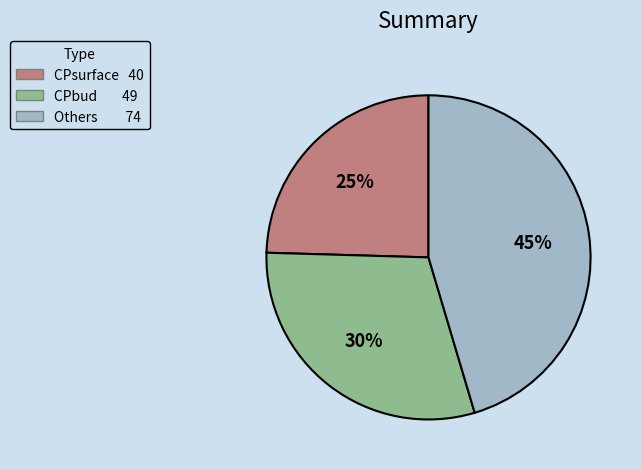

What percentage is the CPbud slice, to the nearest percent?

30%